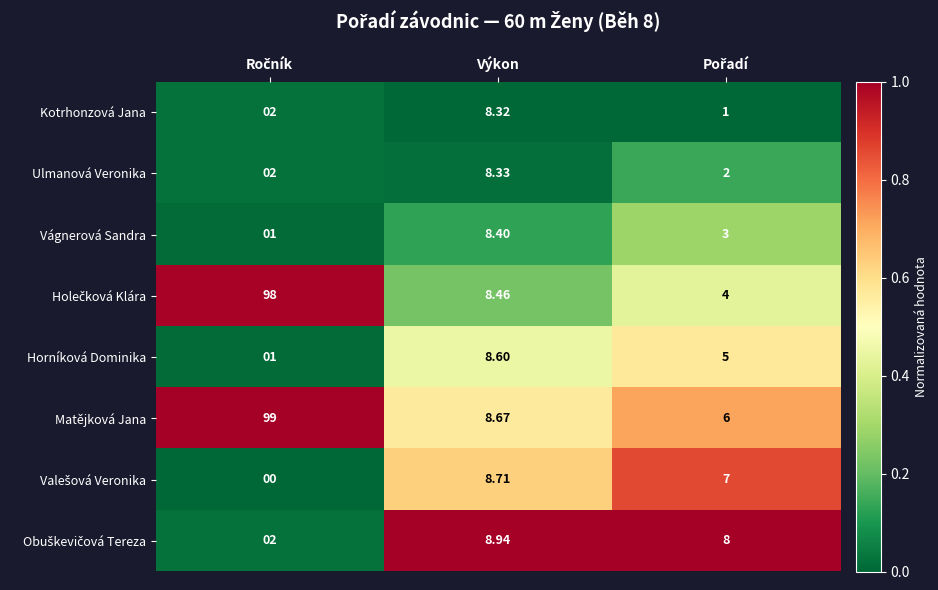

Which series has the largest total across all categories?

Matějková Jana